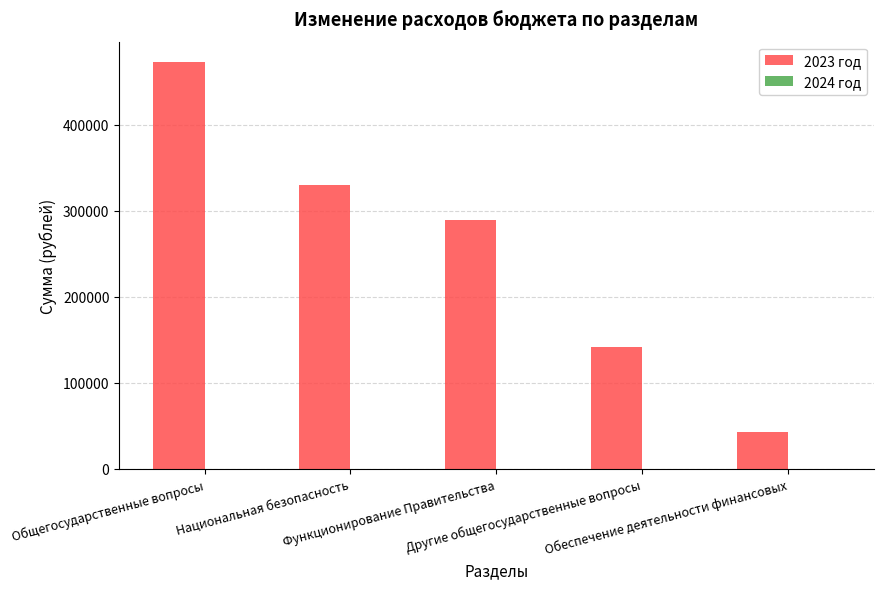

What is the value of the 2nd bar from the left?

330070